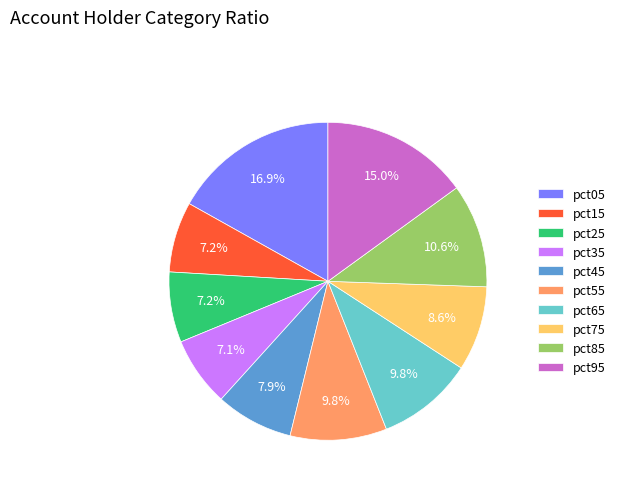

To the nearest percent, what percentage of the pie is pct25?

7%